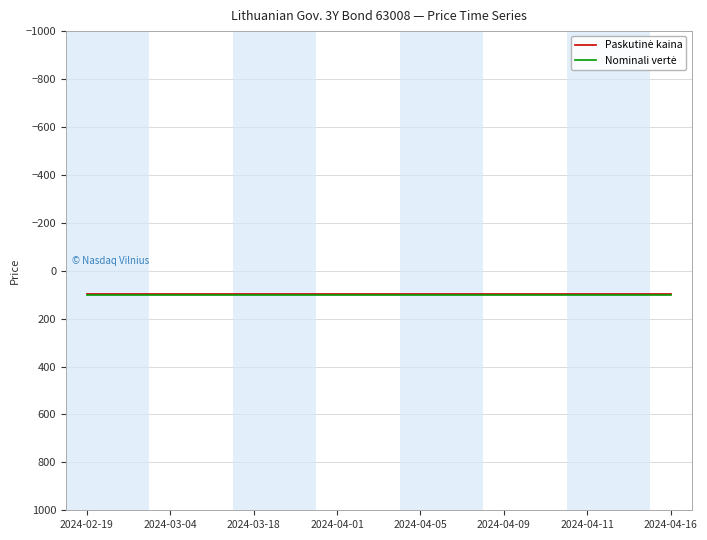

What is the greatest value displayed?

100.0